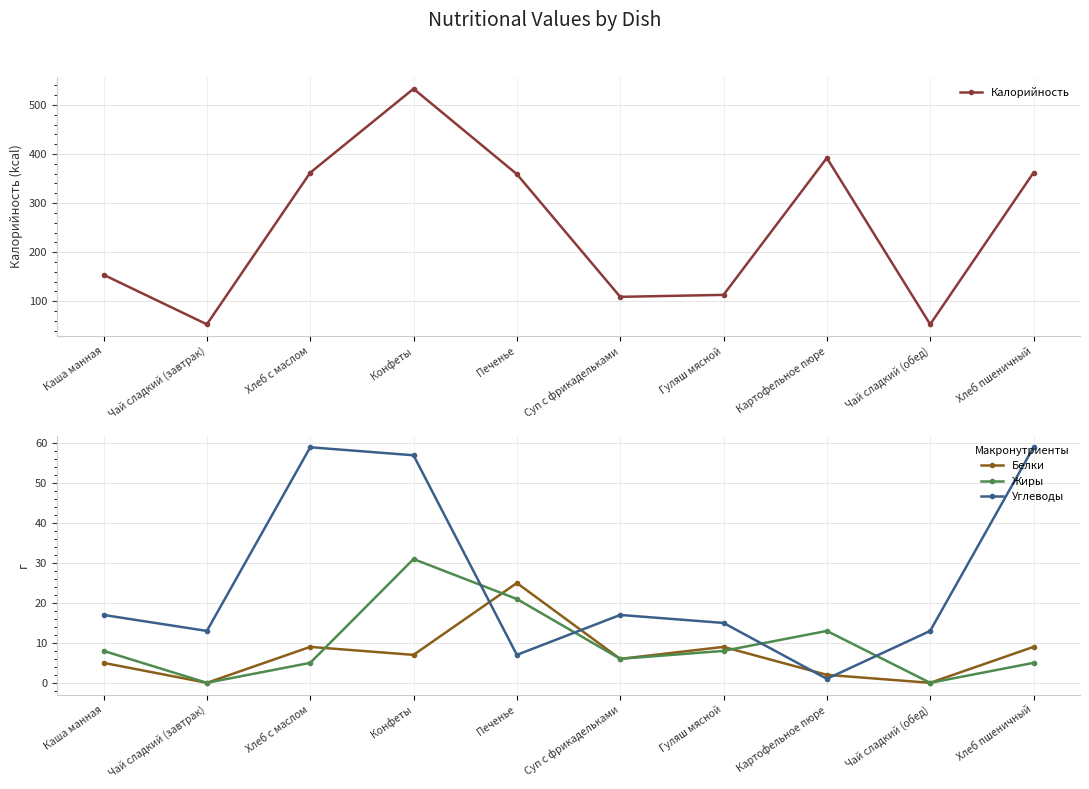

True or false: Калорийность has a value of 206 at Хлеб пшеничный.

False